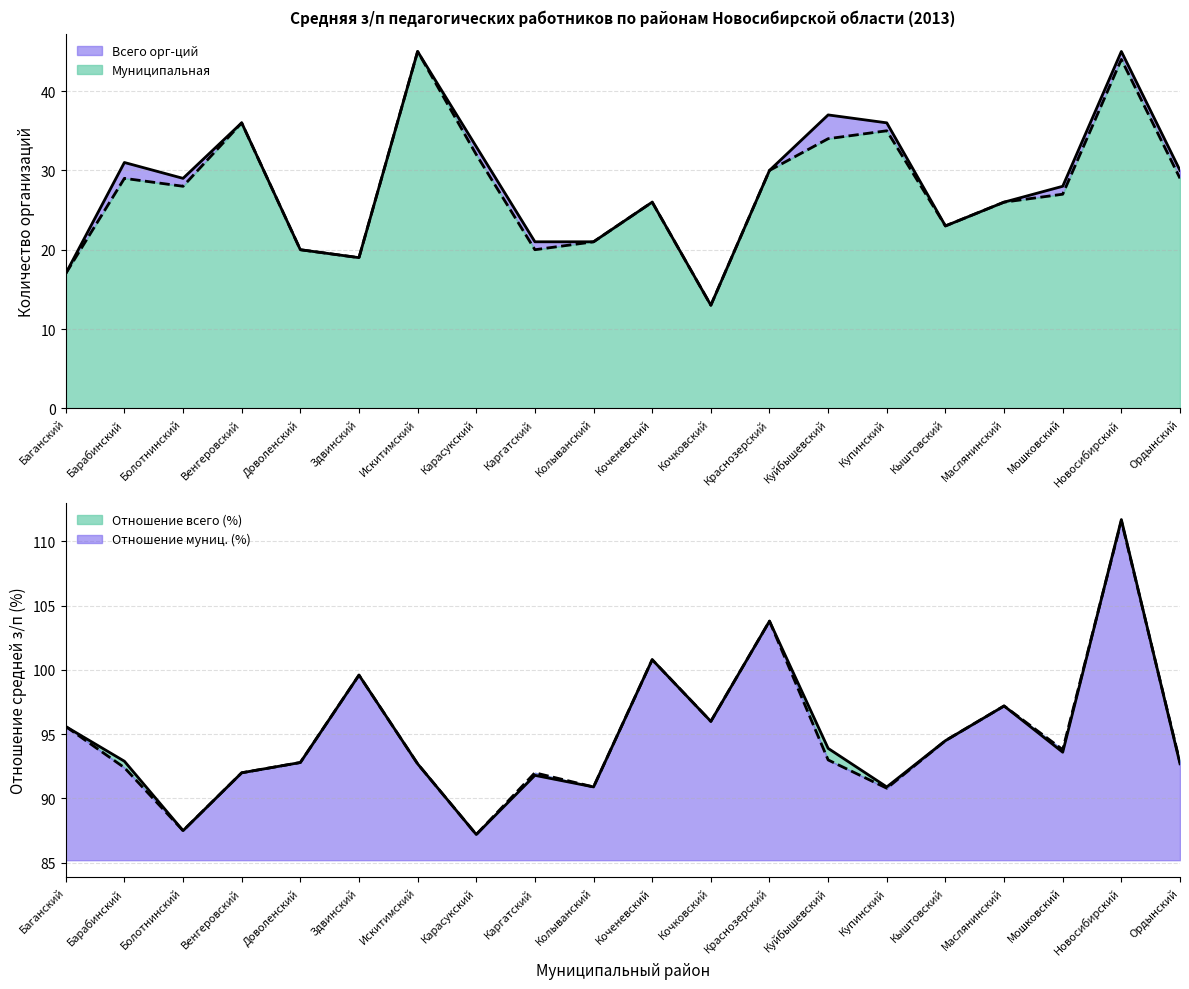

Does the chart display data point markers on the line(s)?

No